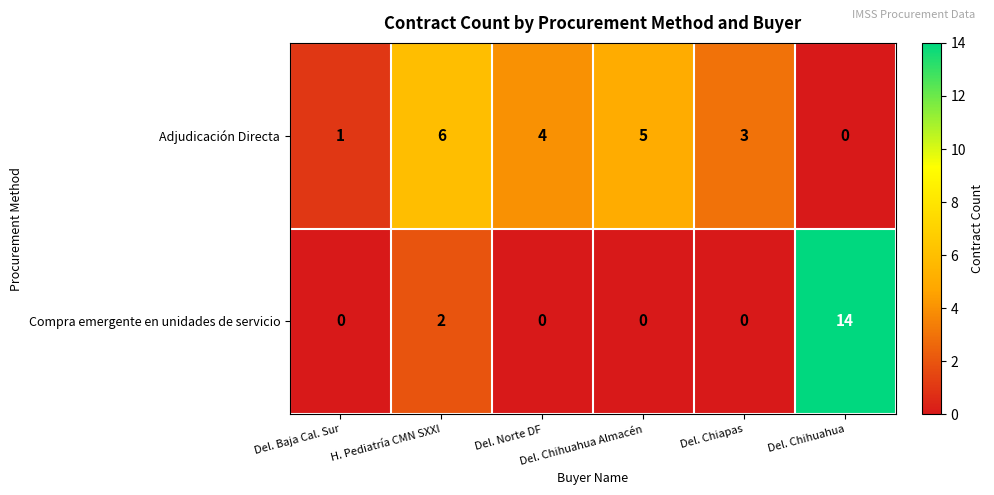

Which series has the widest spread of values?

Compra emergente en unidades de servicio